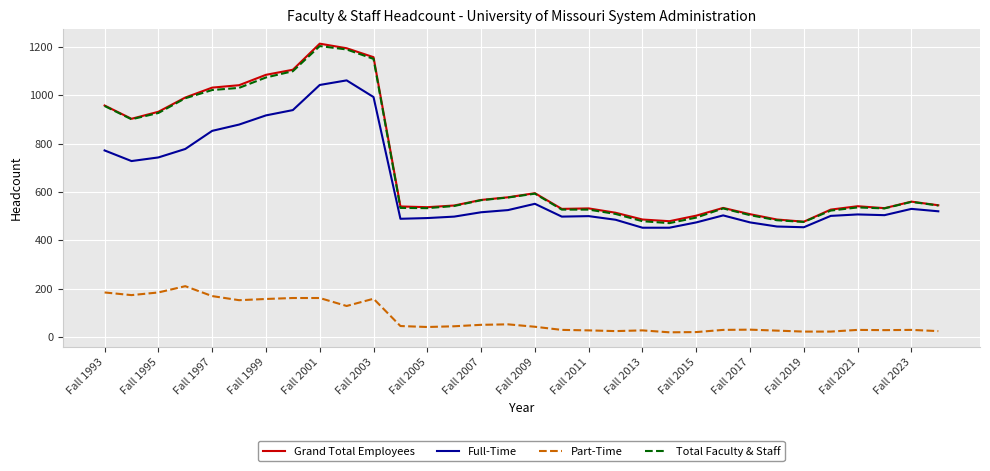

True or false: Grand Total Employees and Part-Time intersect in this chart.

False